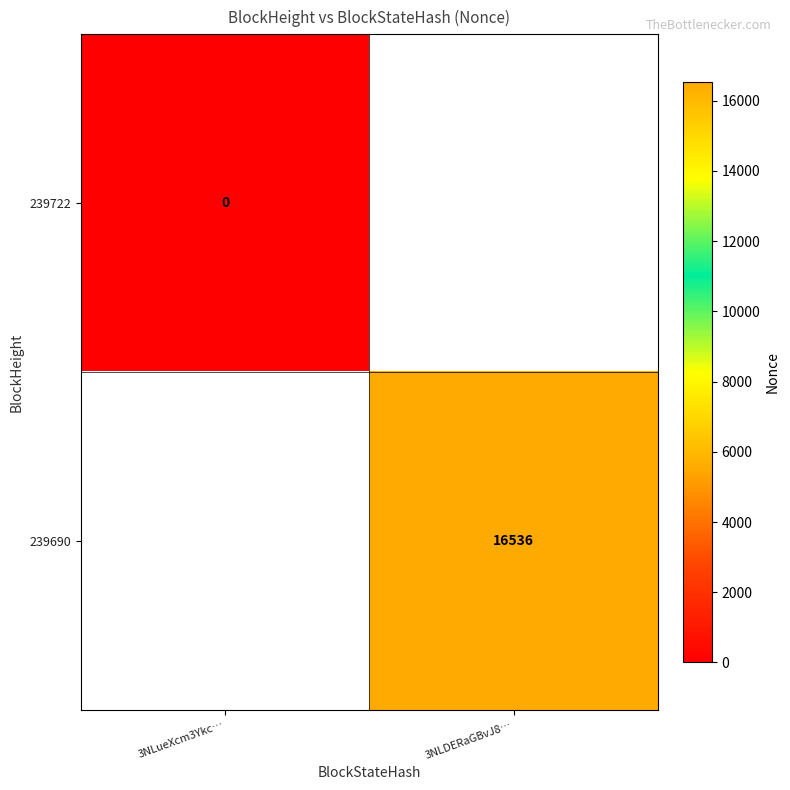

True or false: 239690 has a value of 16536 at 3NLDERaGBvJ8….

True